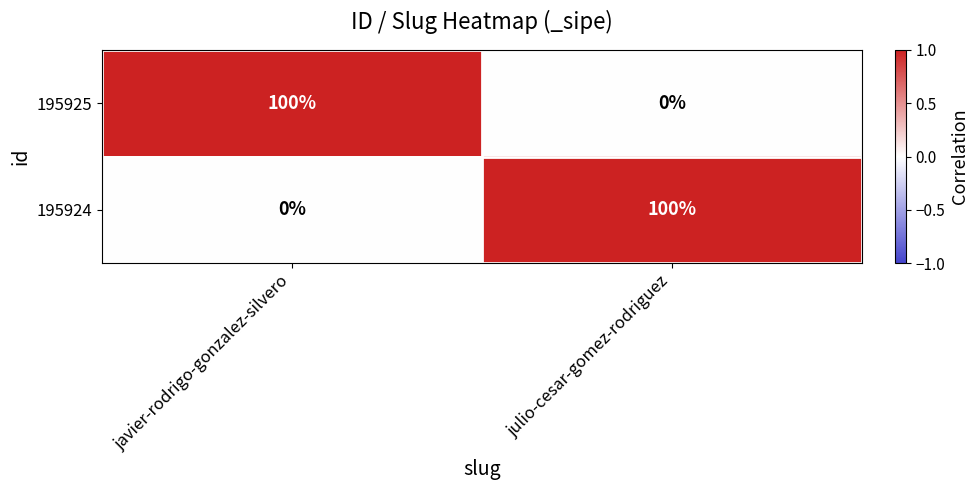

What is the difference between the 195924 values at julio-cesar-gomez-rodriguez and javier-rodrigo-gonzalez-silvero?

100